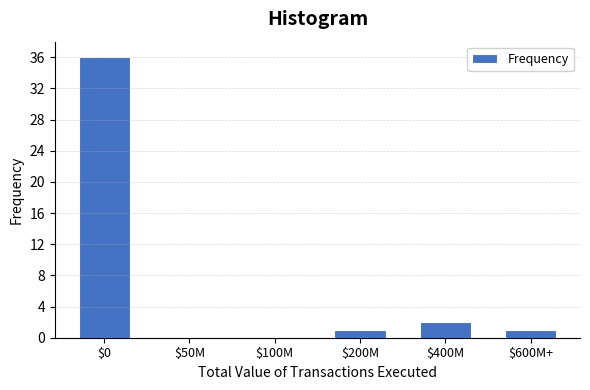

What is the maximum value shown in the chart?

36